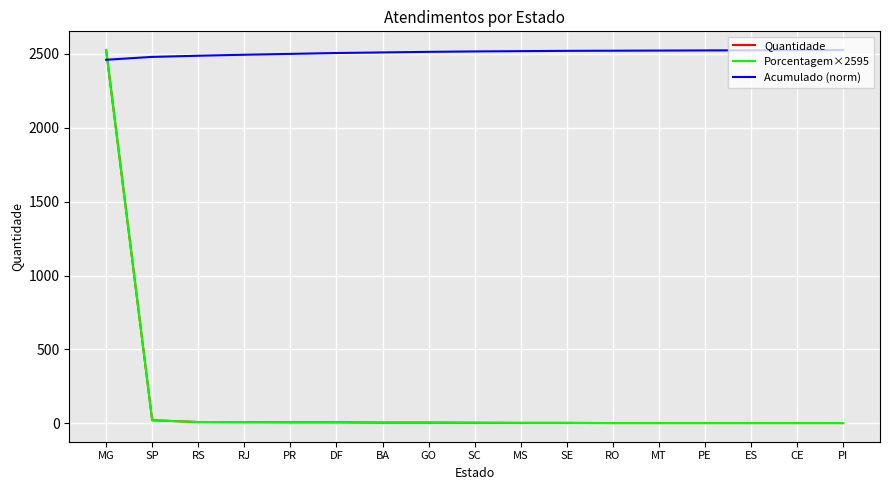

What is the difference between the second highest and second lowest values in the Acumulado (norm) series?

45.8